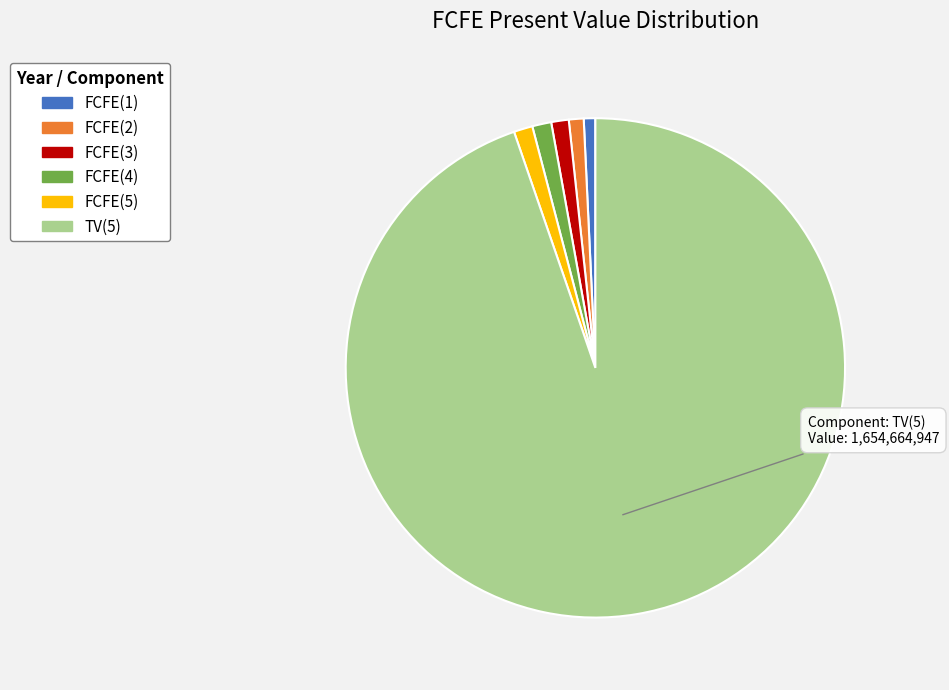

What is the largest slice in the pie chart?

TV(5)